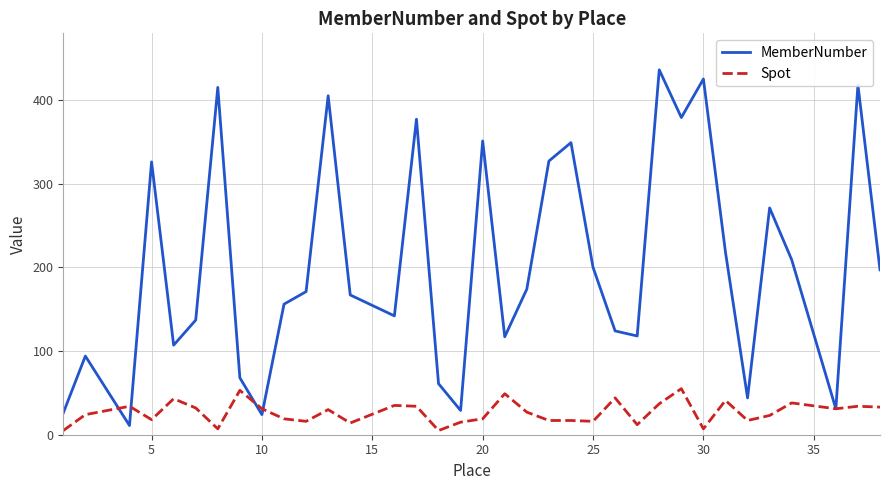

In MemberNumber, how many points are higher than both neighbors (excluding endpoints)?

11